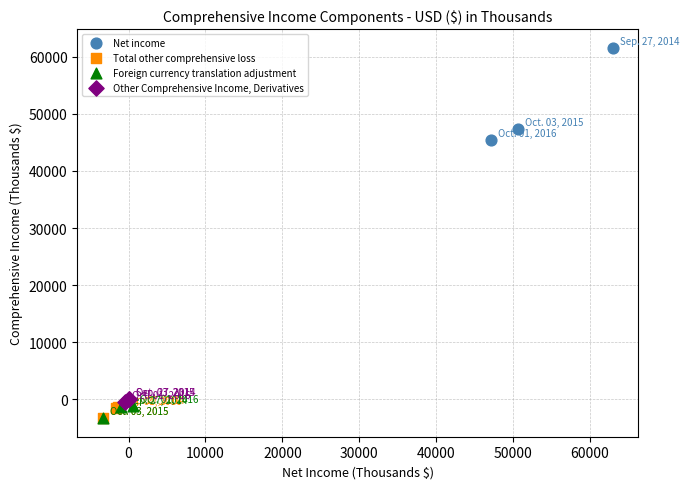

Which series has the widest spread of Y values?

Net income